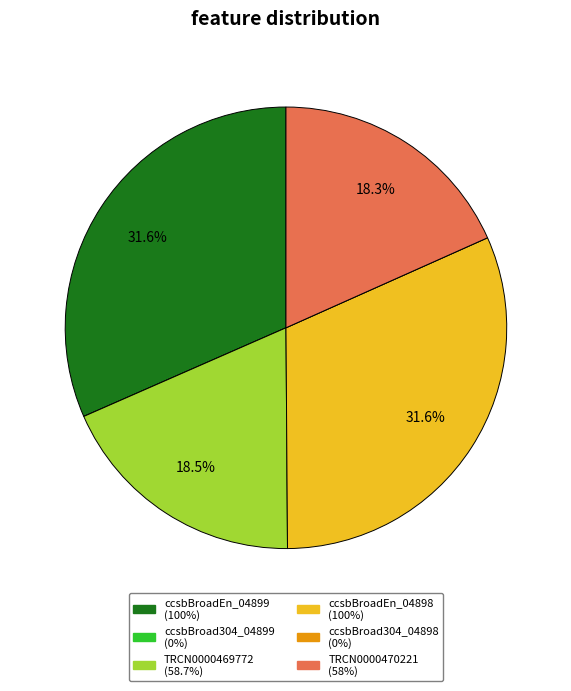

Is ccsbBroadEn_04899 the majority of the pie?

No